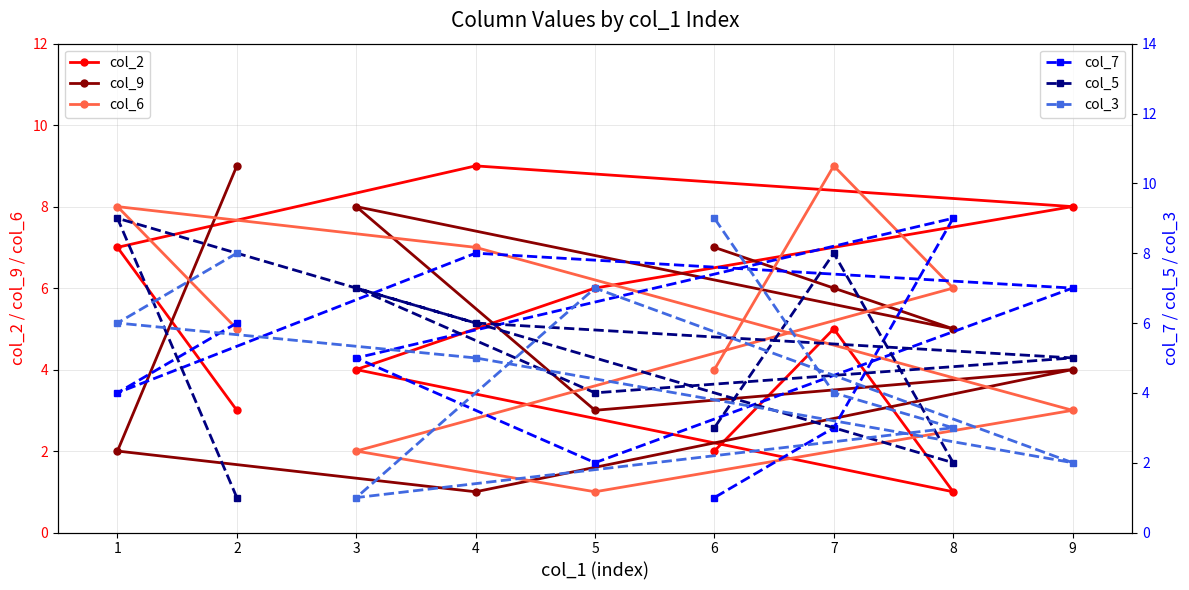

Reading left to right, list all the values displayed in this chart.

col_2: 7	3	4	9	6	2	5	1	8
col_9: 2	9	8	1	3	7	6	5	4
col_6: 8	5	2	7	1	4	9	6	3
col_7: 4	6	5	8	2	1	3	9	7
col_5: 9	1	7	6	4	3	8	2	5
col_3: 6	8	1	5	7	9	4	3	2